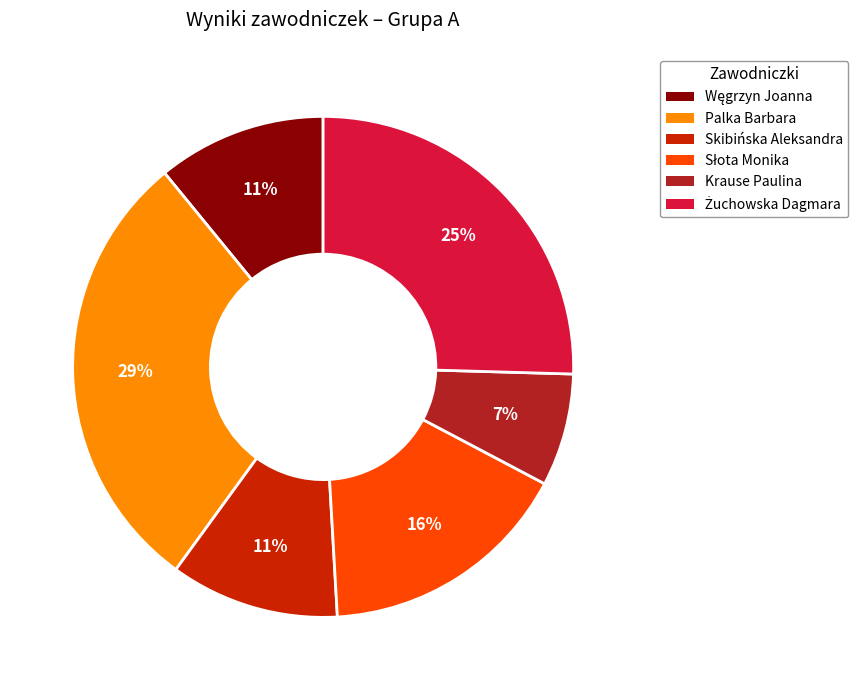

To the nearest percent, what is the difference between the largest and smallest slice percentages?

22%